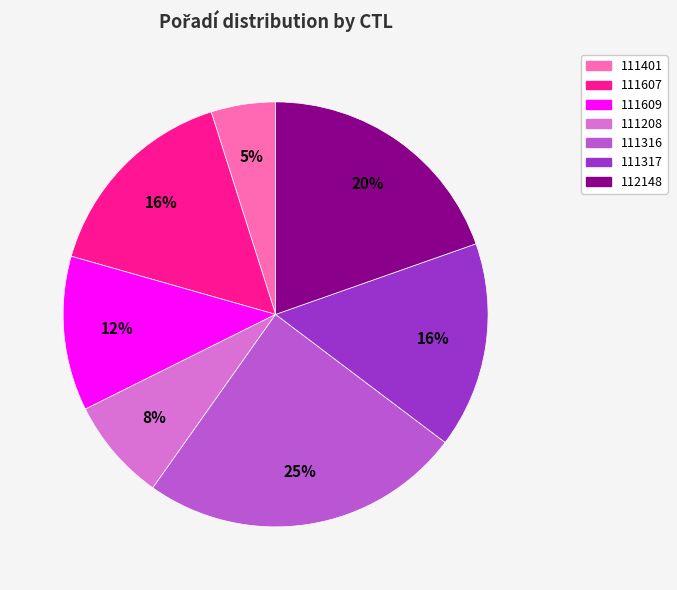

Is the sum of 111317 and 111208 greater than half?

No